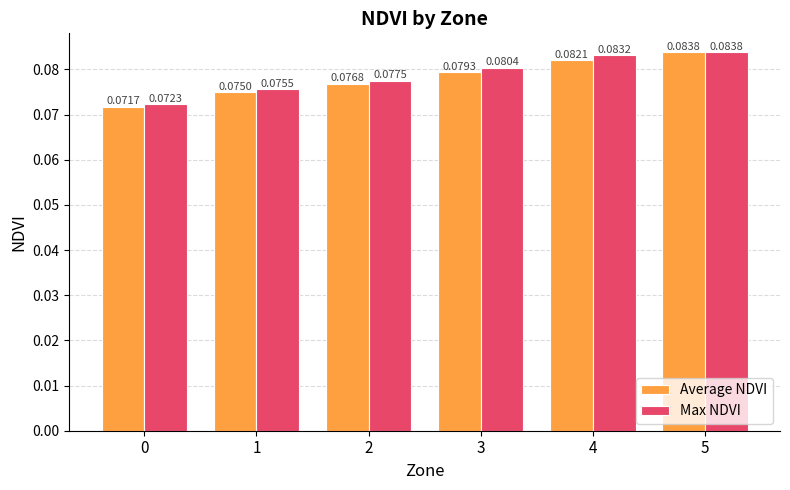

Count the Average NDVI values in the range 0 to 1.

6